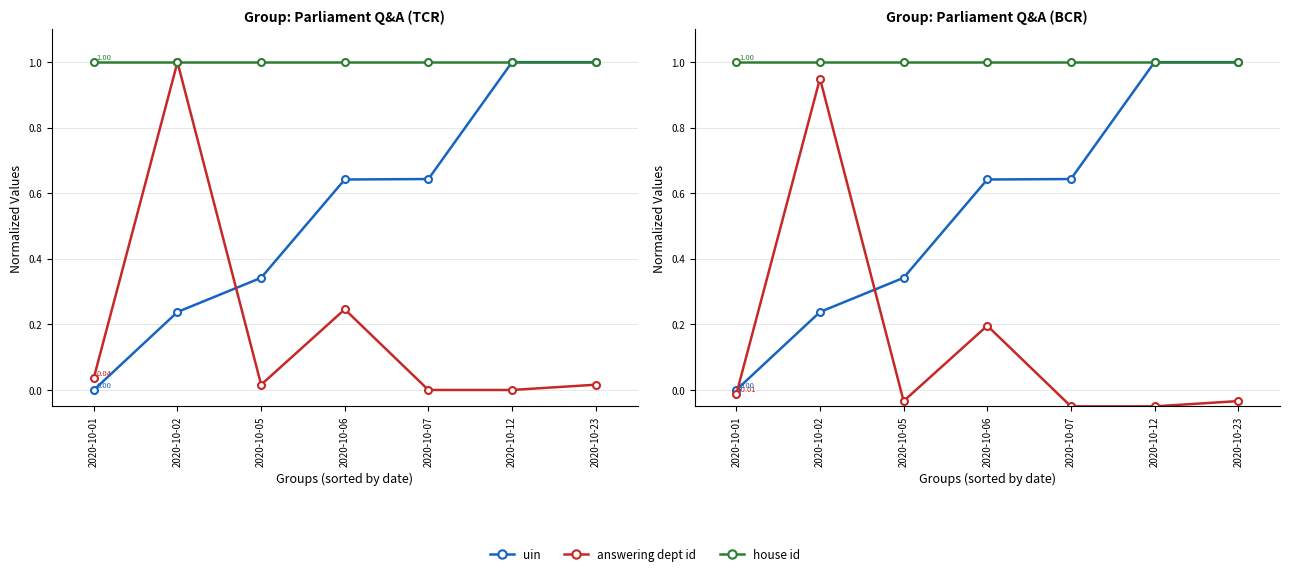

Between 2020-10-07 and 2020-10-05, which is larger?

2020-10-07